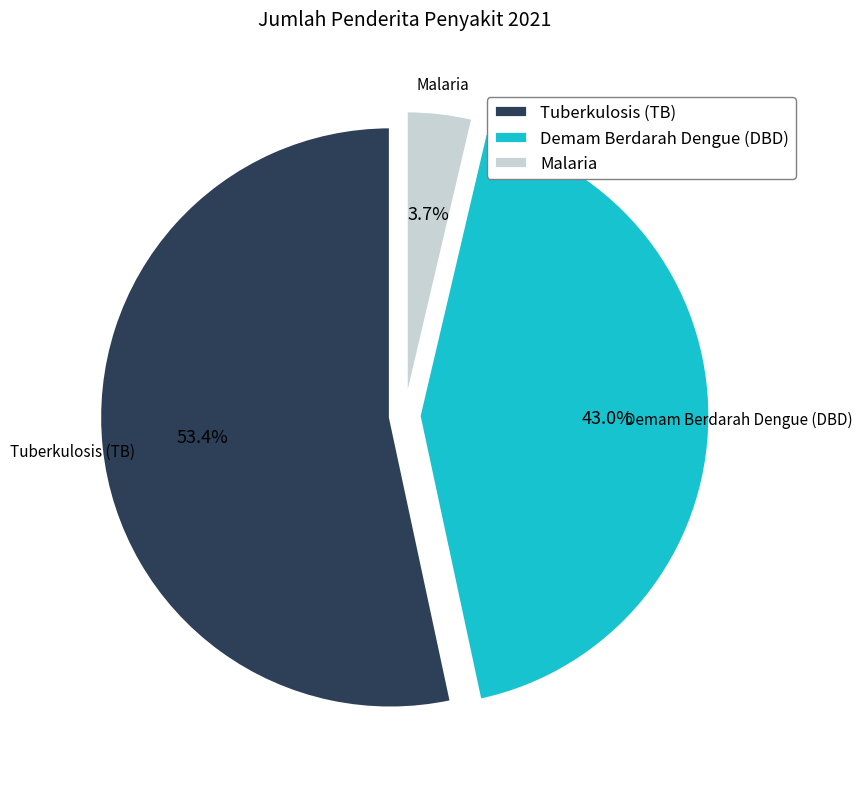

What percentage is the Tuberkulosis (TB) slice, to the nearest percent?

53%